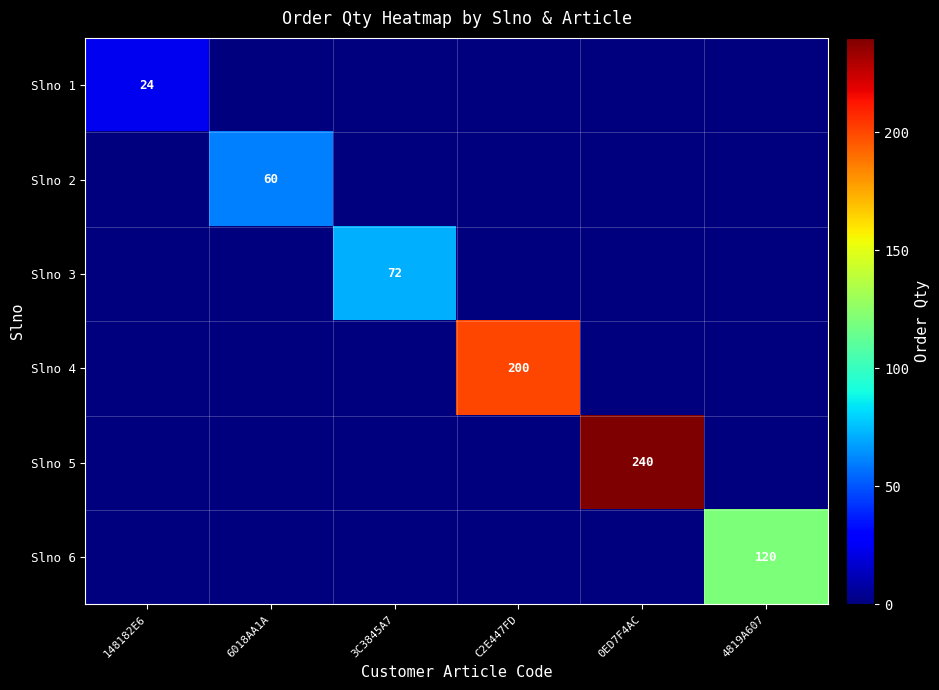

Is it true that Slno 4 equals 200 at C2E447FD?

True